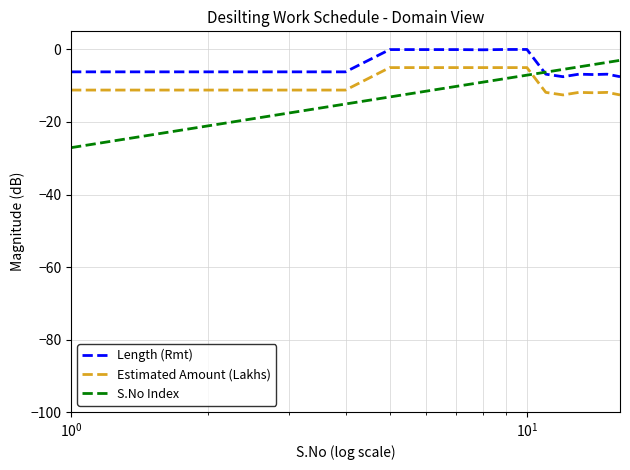

Which series has the largest total across all categories?

Length (Rmt)